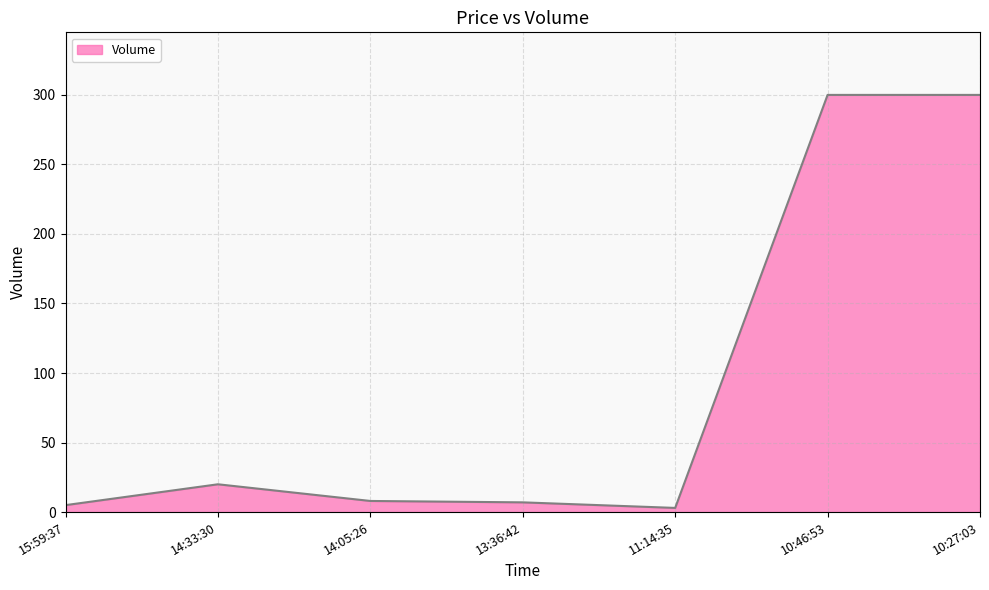

True or false: the data shows 20 at 14:33:30.

True